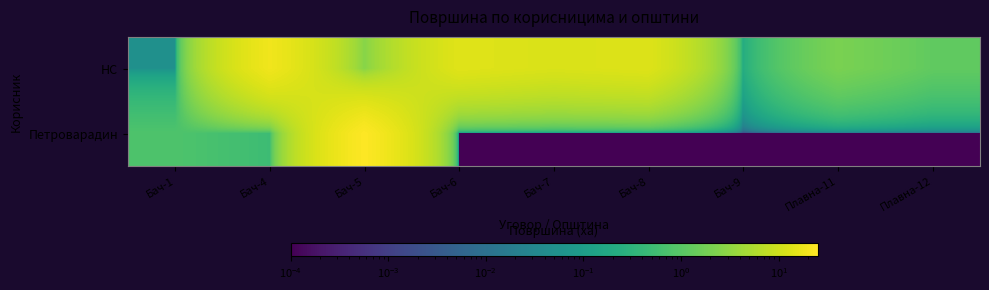

What is the spread (max minus min) of values at Плавна-12?

1.2